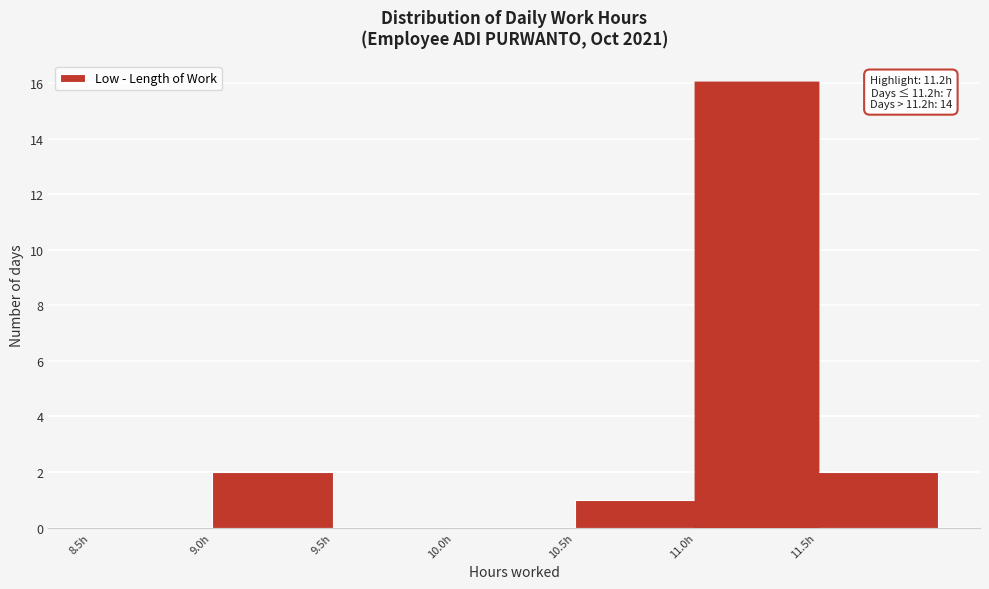

Which range on the x-axis has the tallest bar?

11.0 to 11.5